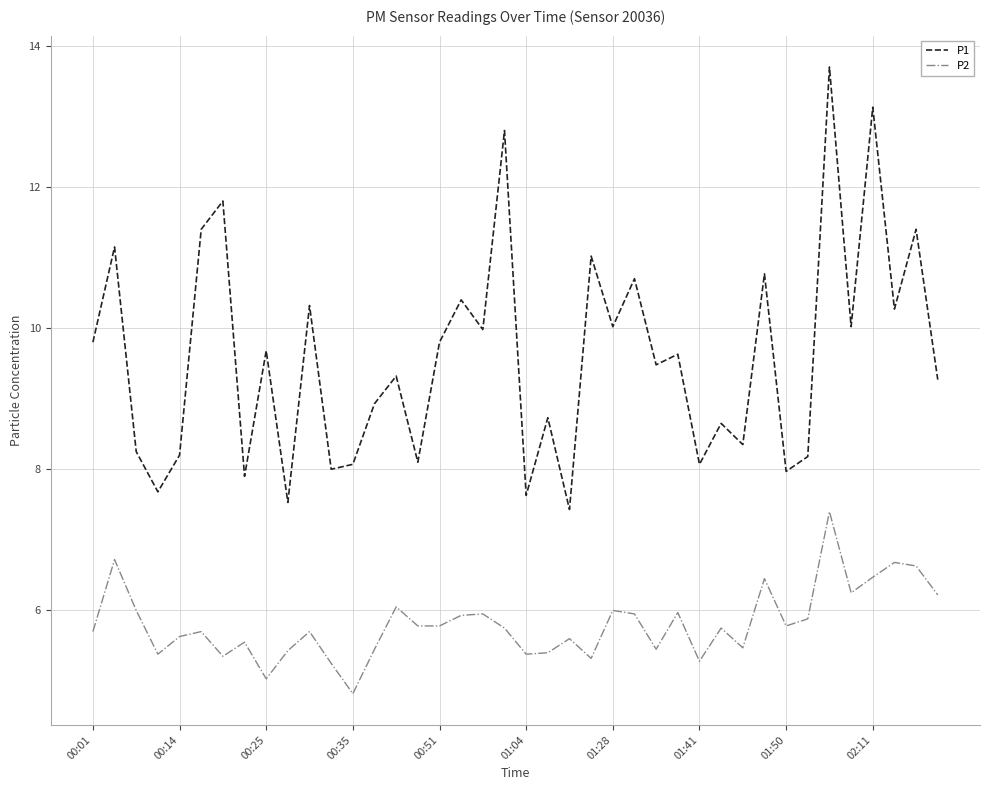

How many values in the P1 series exceed 9?

23